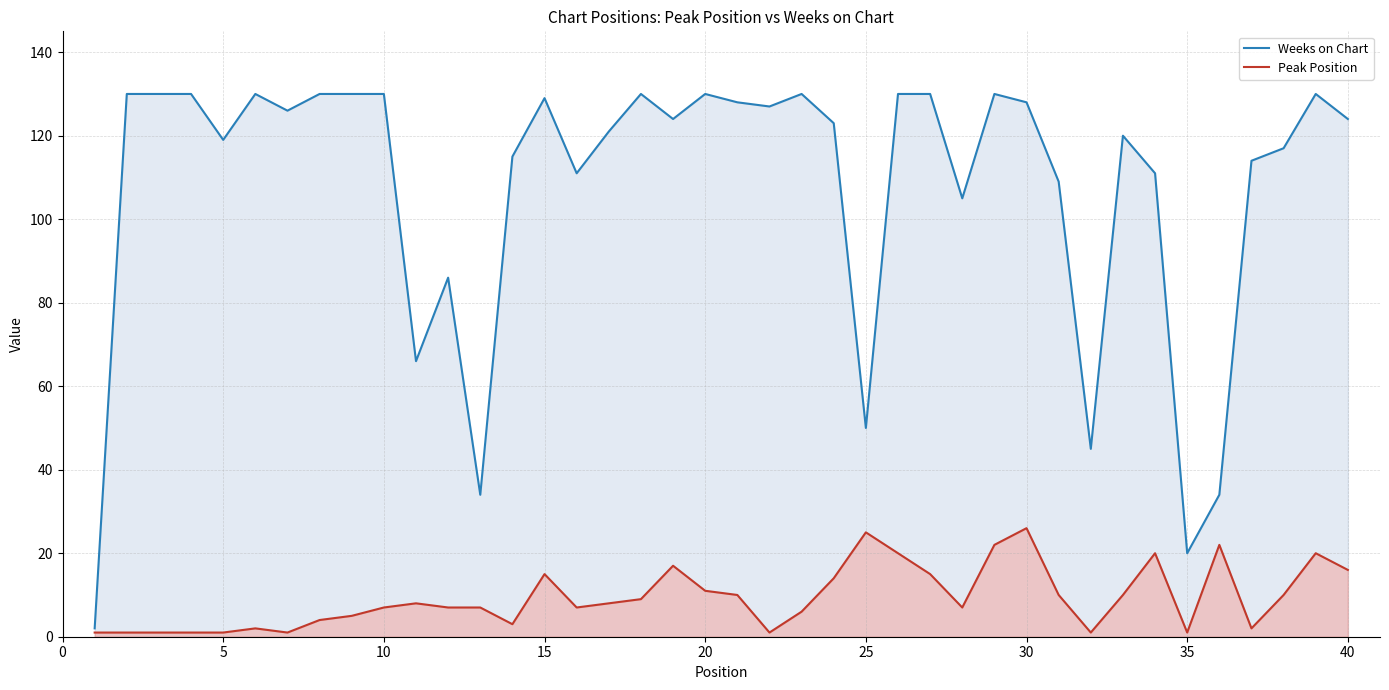

The value of Peak Position at 5 is 1. True or false?

True